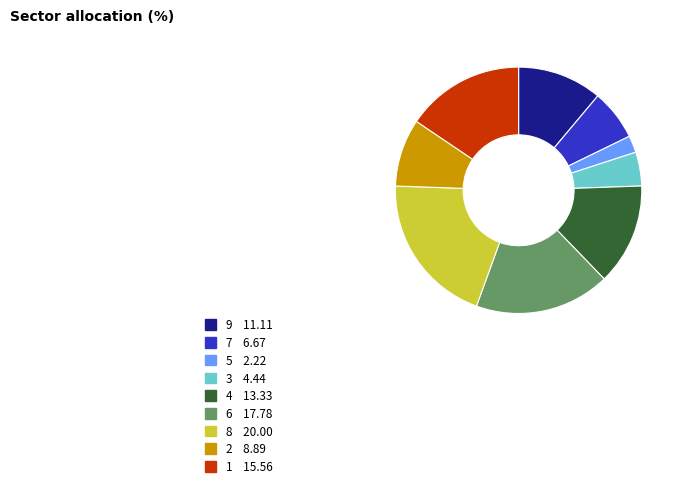

Do 3 and 5 together represent more than half of the pie?

No